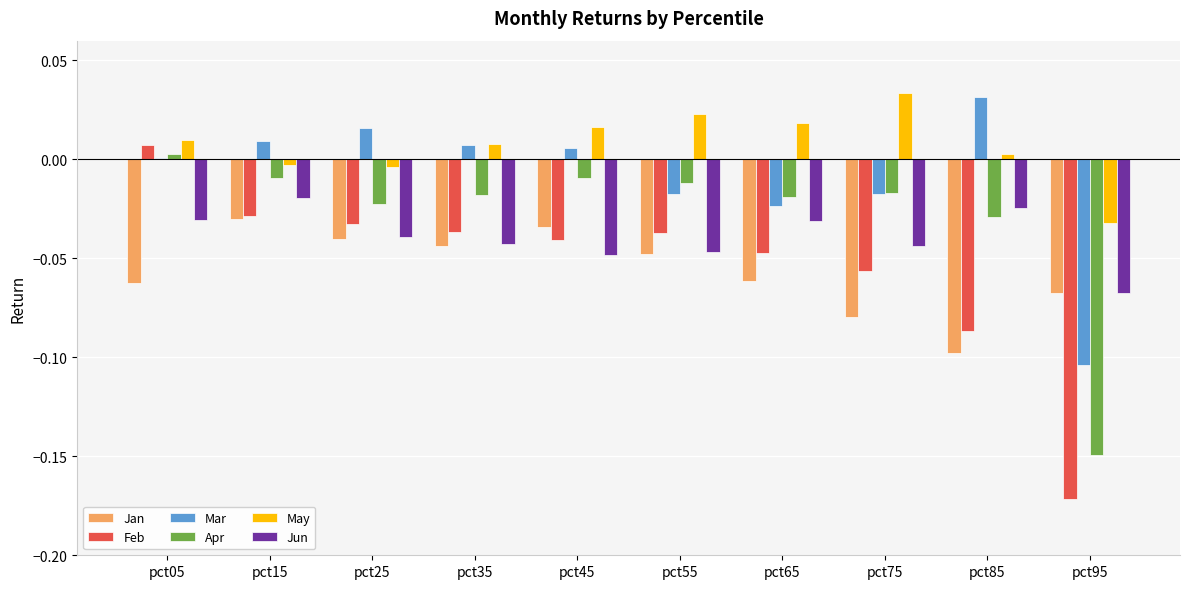

What are all the series names shown in the legend?

Jan, Feb, Mar, Apr, May, Jun